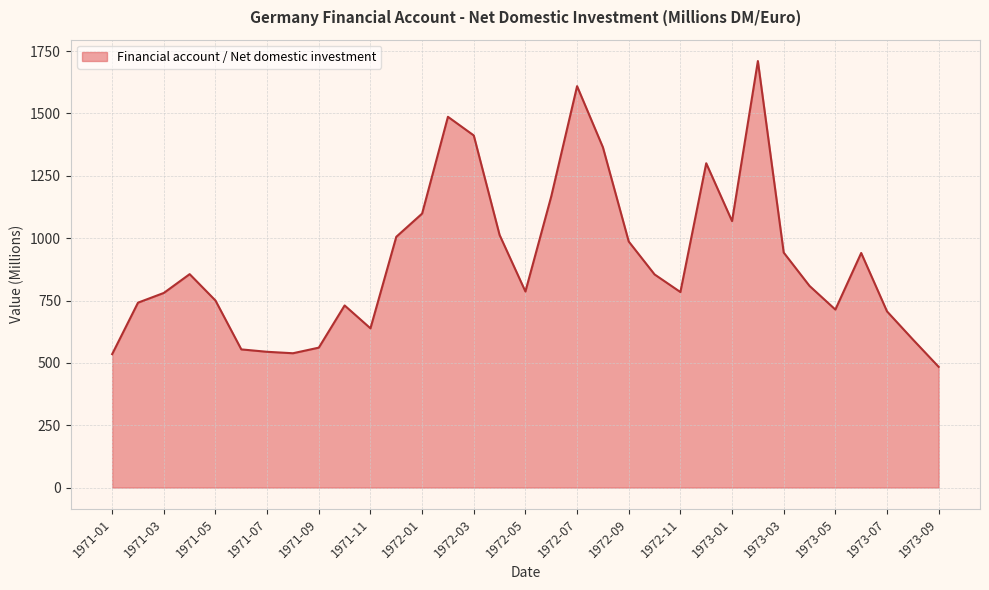

What is the difference between the maximum and minimum values?

1226.0